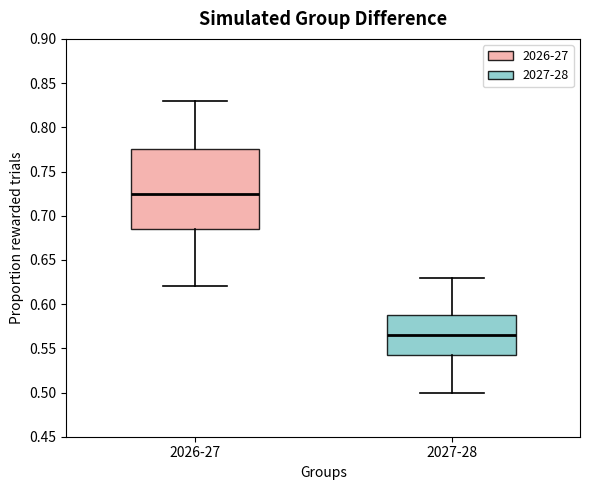

Reading left to right, read every box against the y-axis: the position of its median line, the range the box covers, and the ends of its whiskers. The values are not printed on the chart, so give them approximately, as read against the axis.

2026-27: median 0.725, box 0.685 to 0.775, whiskers 0.620 to 0.830
2027-28: median 0.565, box 0.545 to 0.590, whiskers 0.500 to 0.630